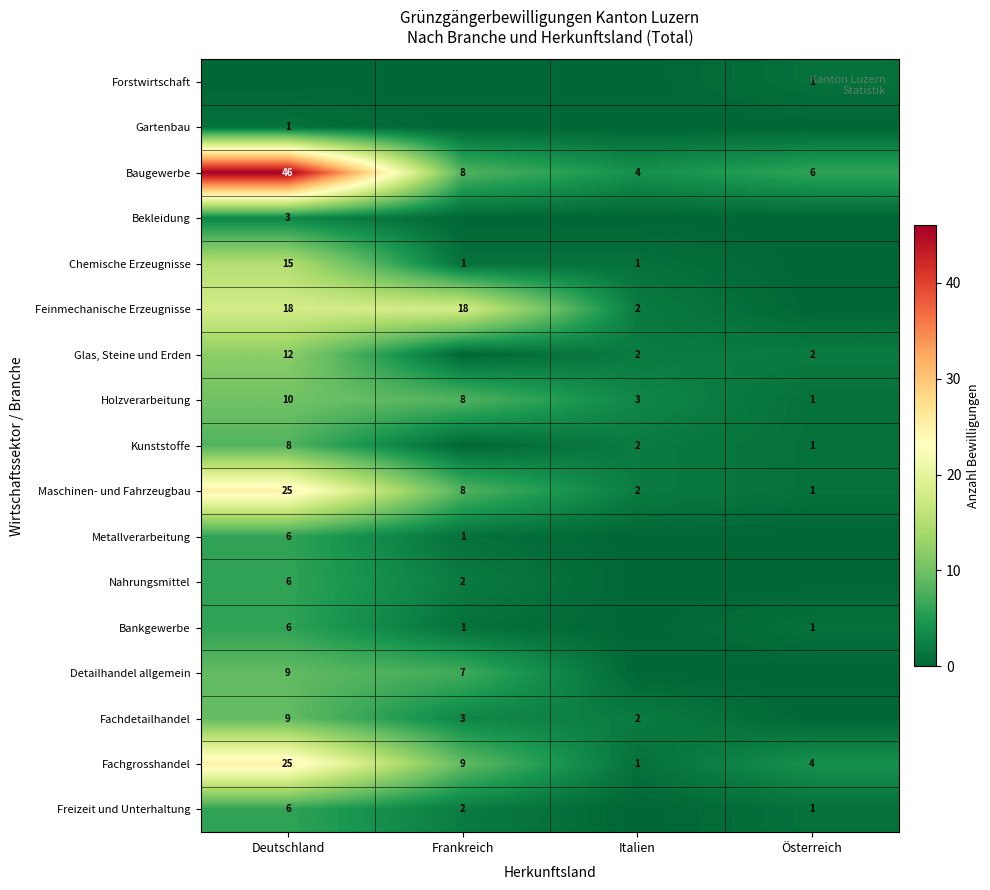

At how many categories does at least one series exceed 11?

2